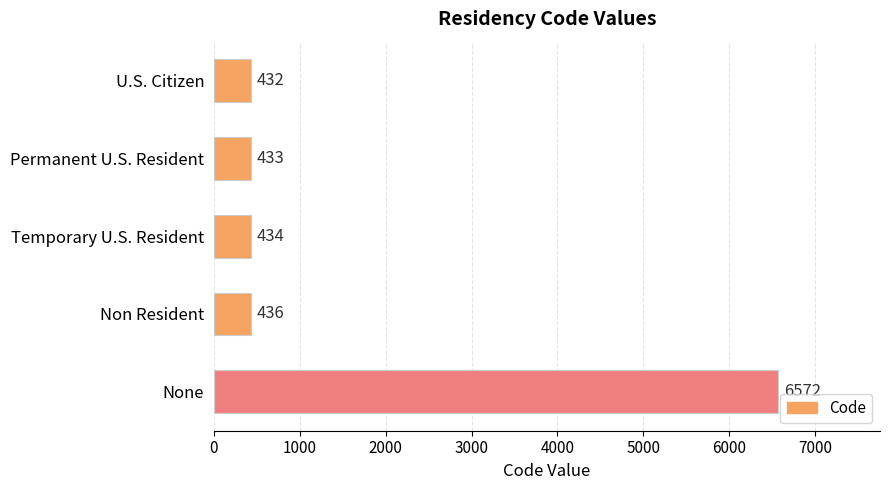

How many bars are there in total?

5